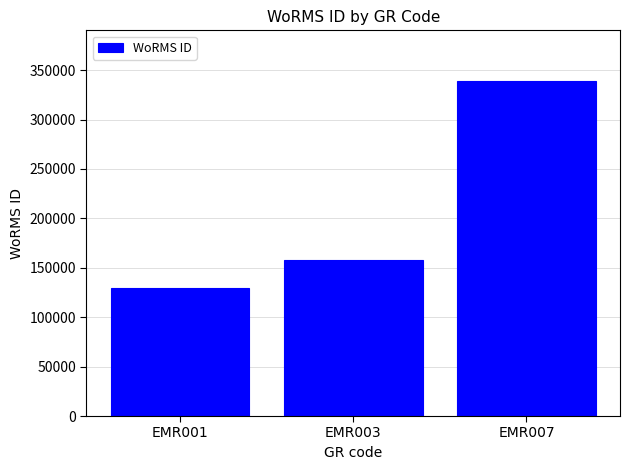

What is the difference between the maximum and minimum values?

209534